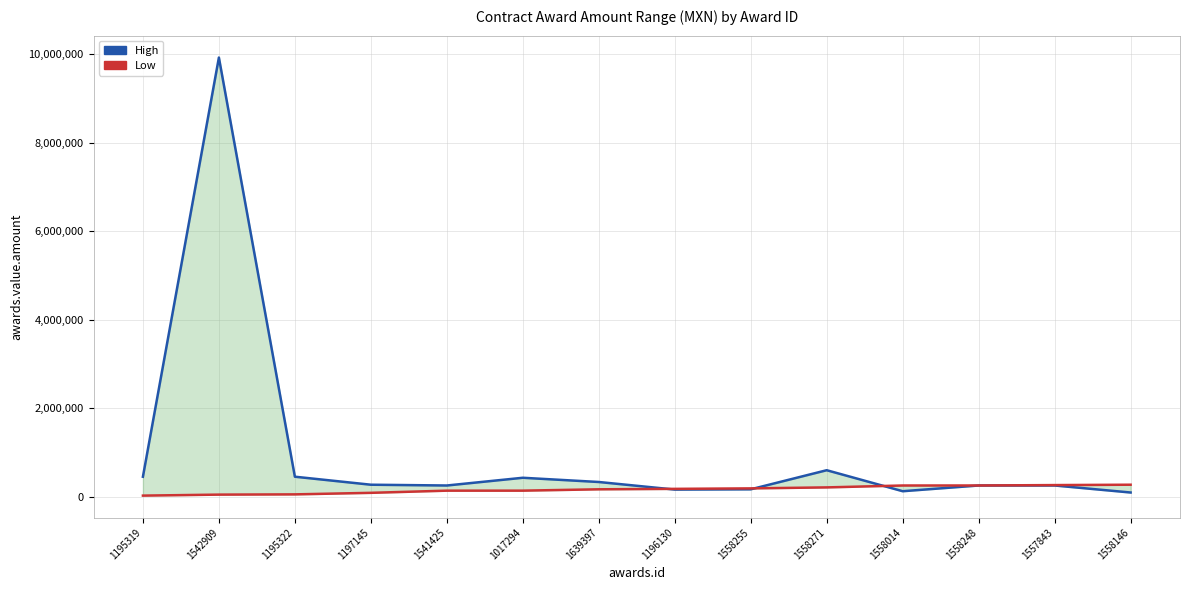

Rank the series by their maximum value, from lowest to highest.

Low, High